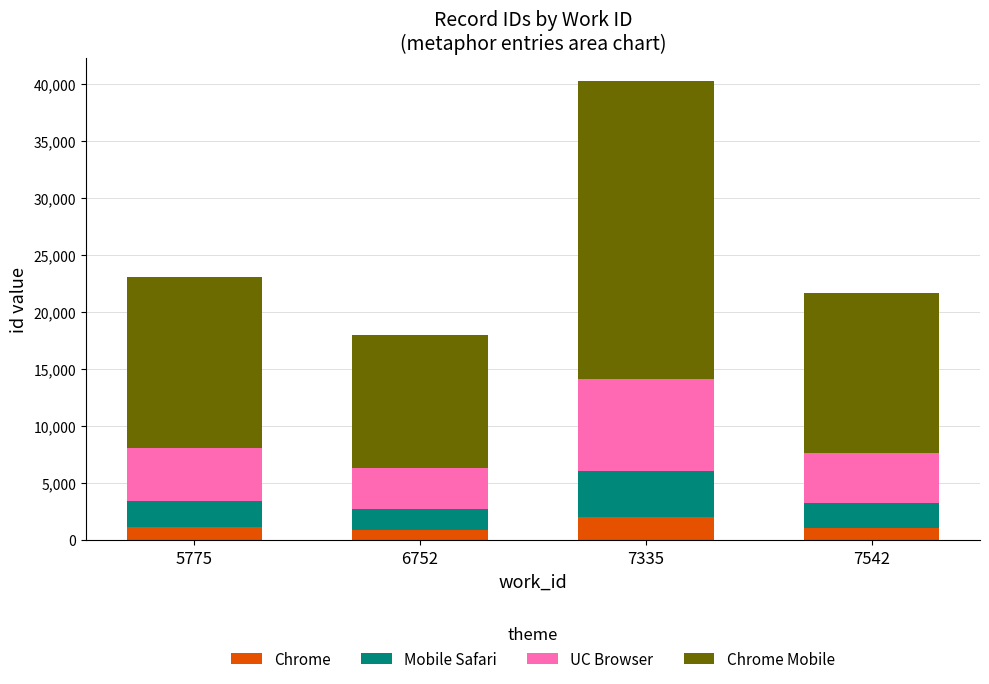

What is the sum of the Chrome values at 7335 and 6752?

2911.6